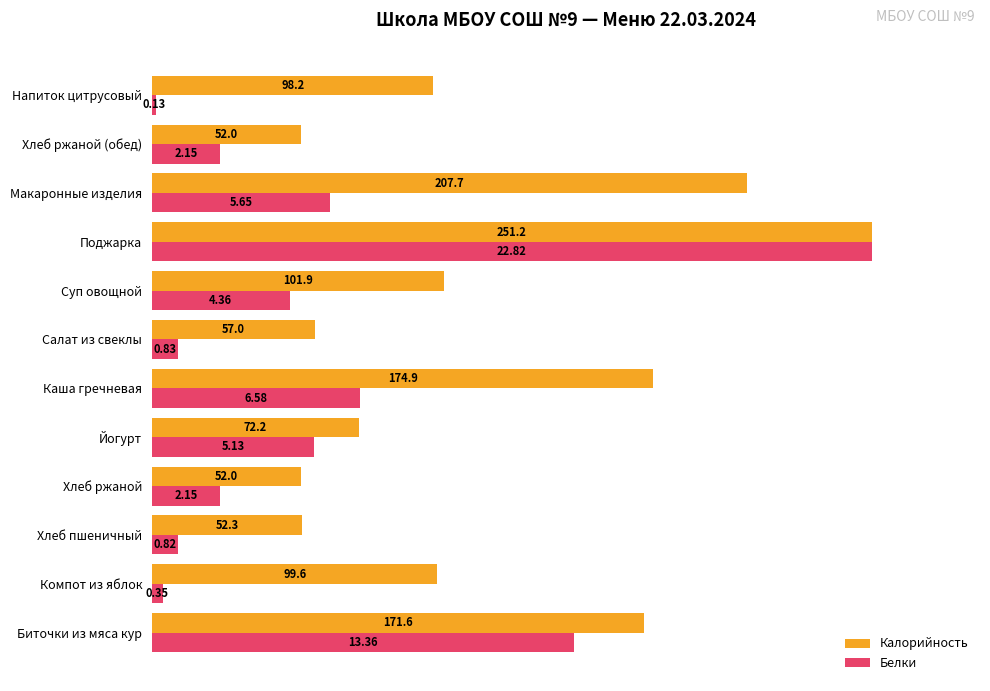

What are all the series names shown in the legend?

Калорийность, Белки